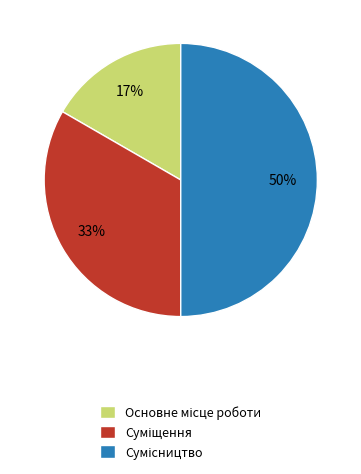

How many slices are in this pie chart?

3